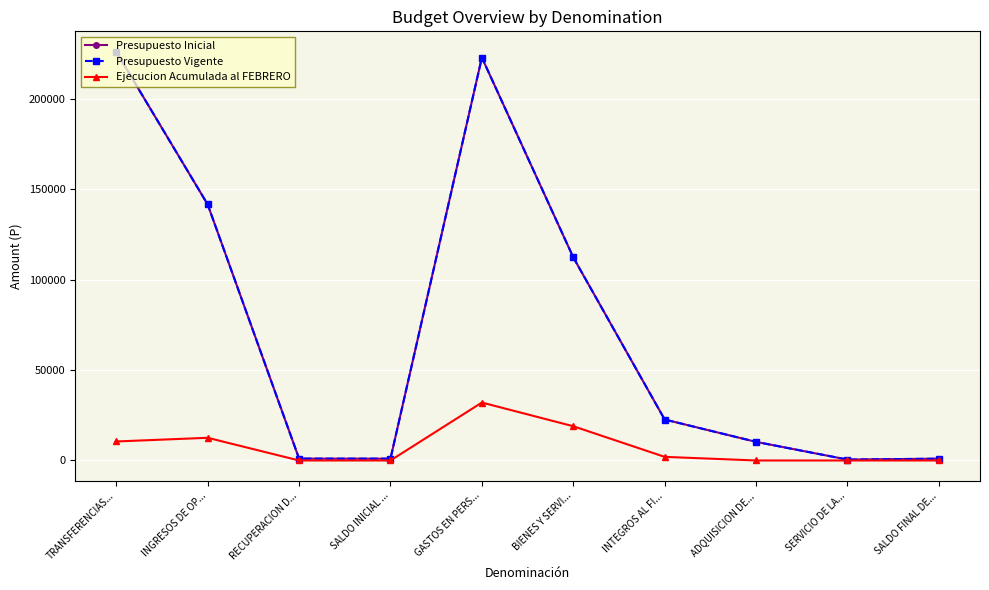

True or false: Ejecucion Acumulada al FEBRERO and Presupuesto Inicial intersect in this chart.

False